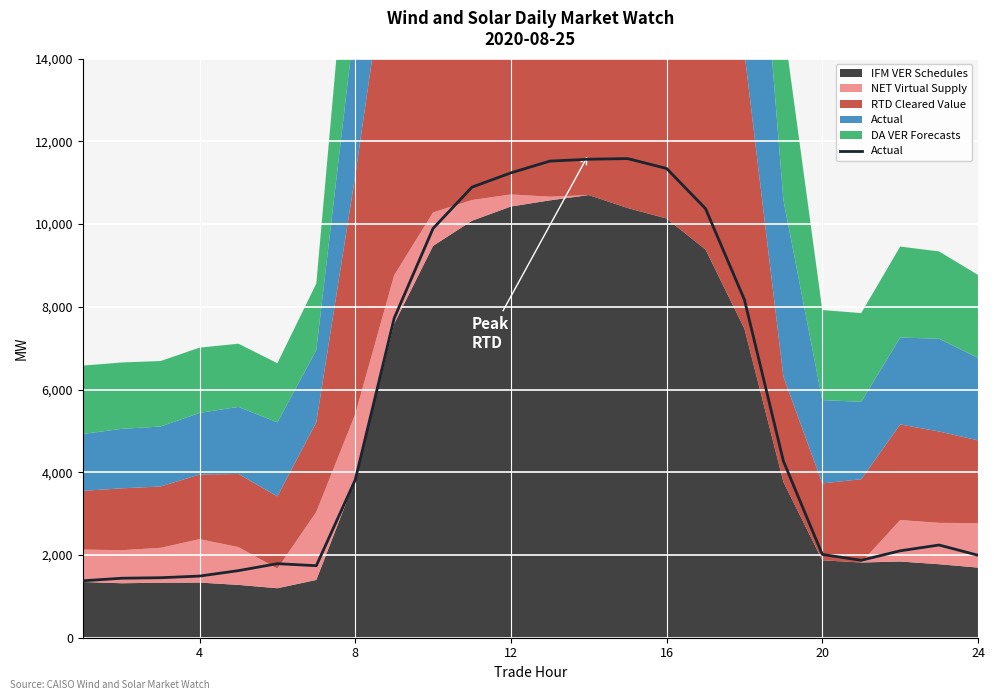

Which has a higher value, 8 or 16?

16